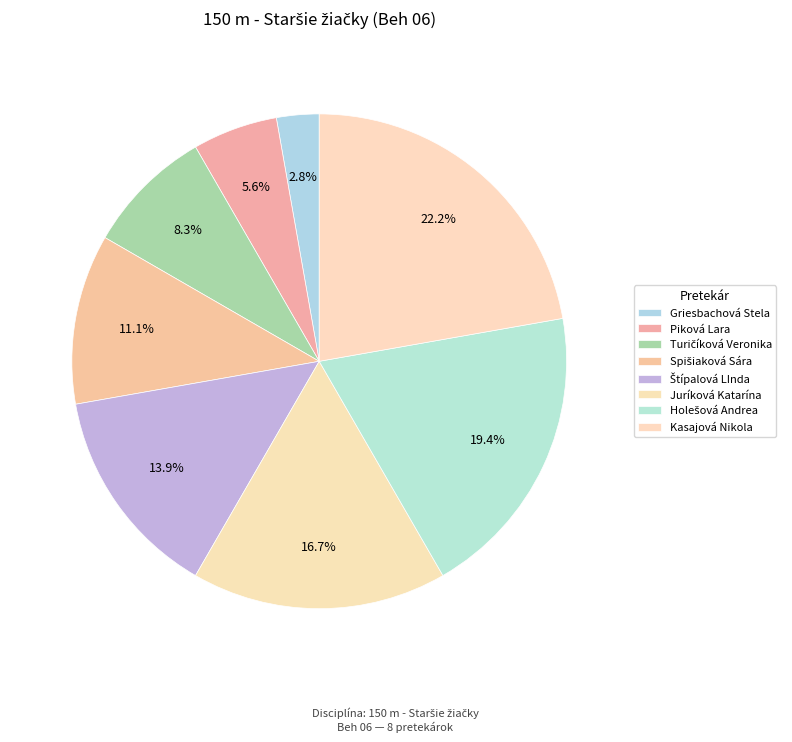

What is the change in value from Griesbachová Stela to Turičíková Veronika?

+2